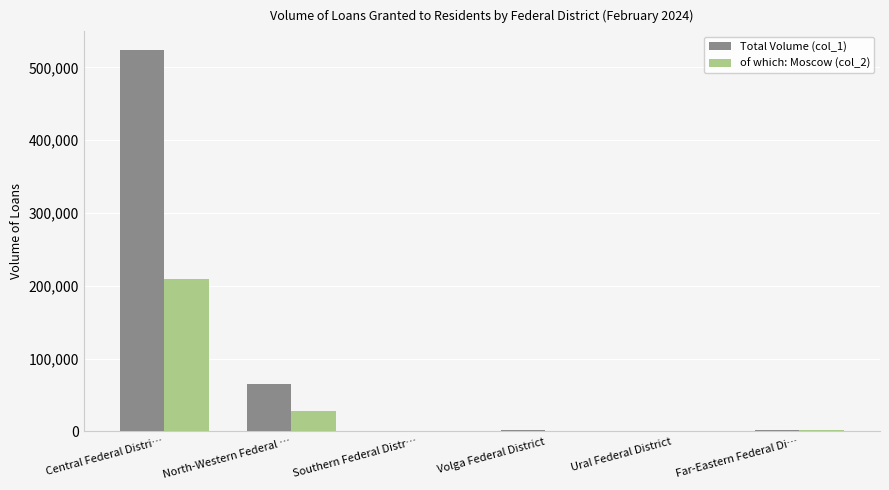

What is the spread (max minus min) of values at Central Federal Distri…?

314130